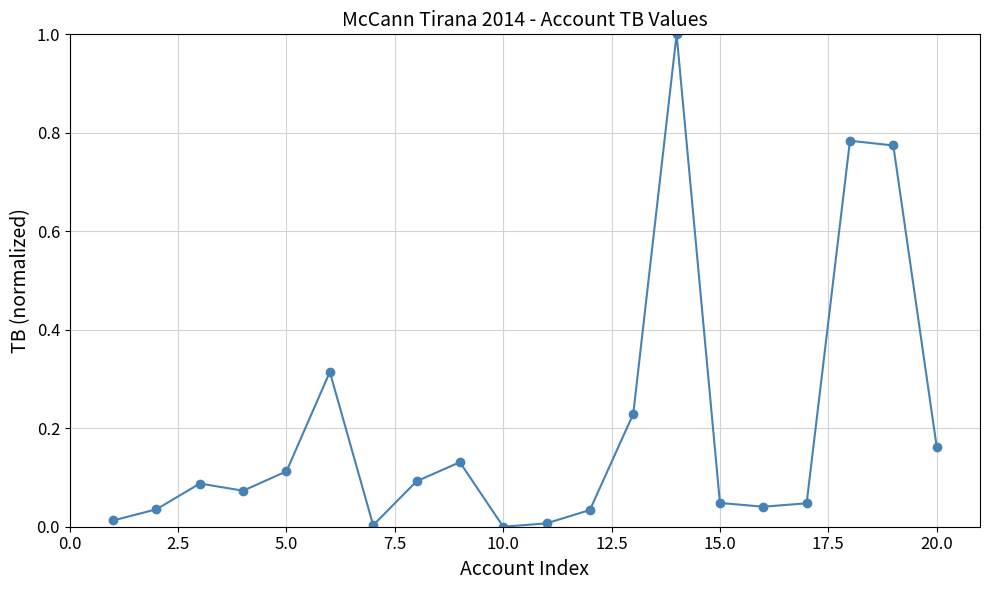

True or false: there are more than 1 points higher than both neighbors.

True